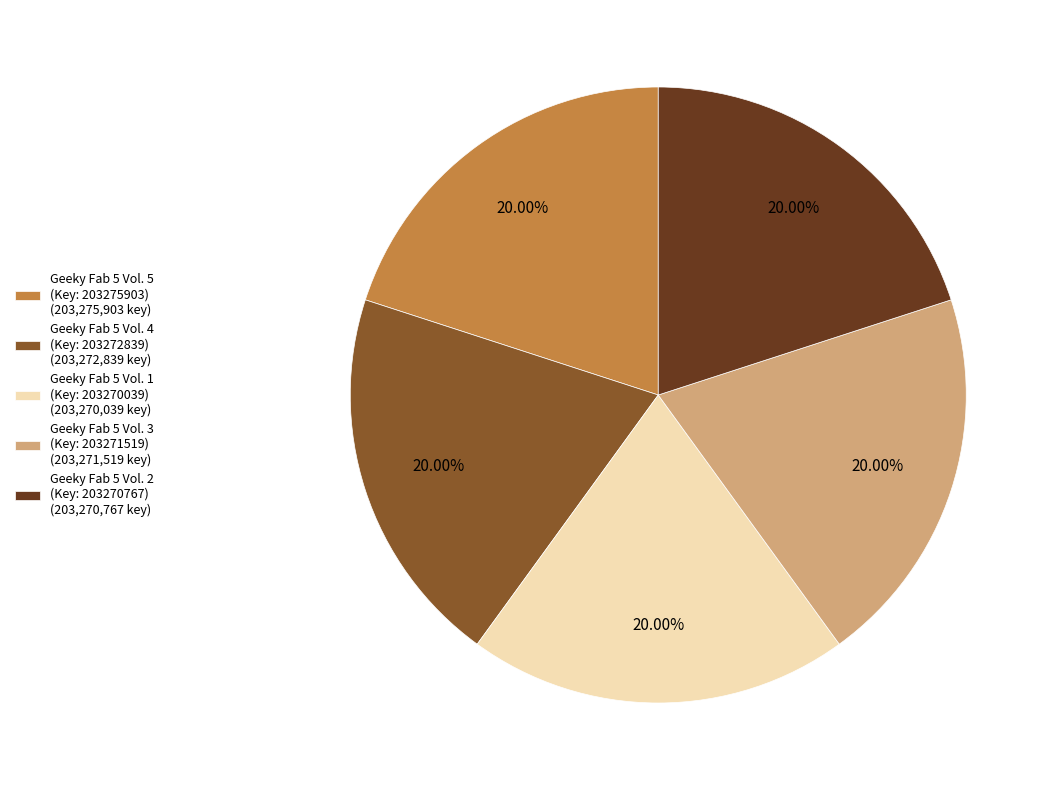

How many slices are in this pie chart?

5